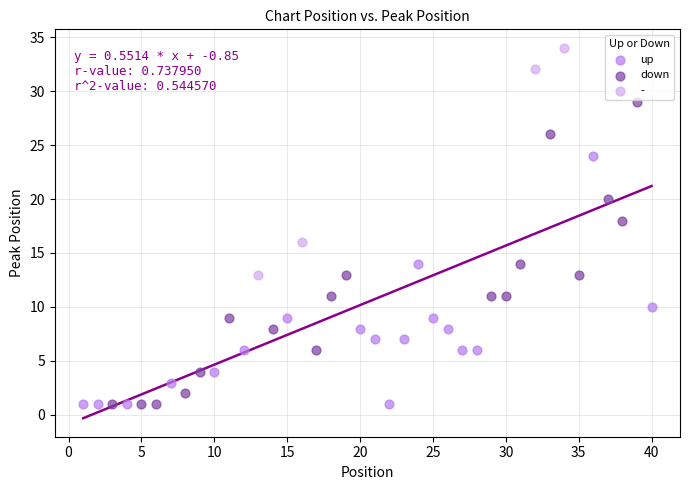

Which series contains the highest Y value?

-